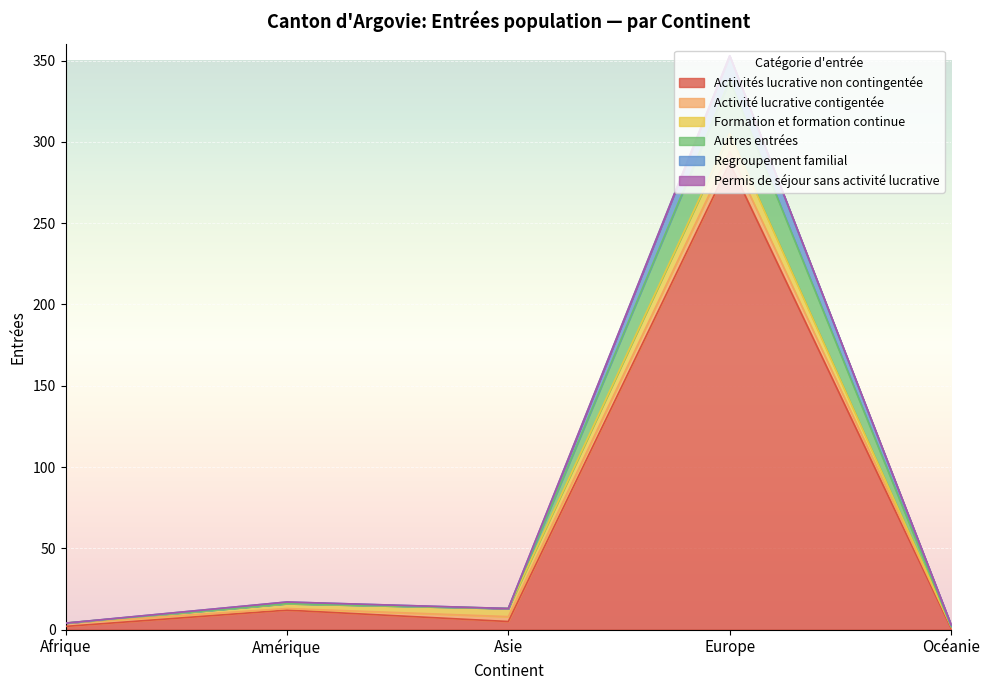

At which category is the sum across all series the highest?

Europe